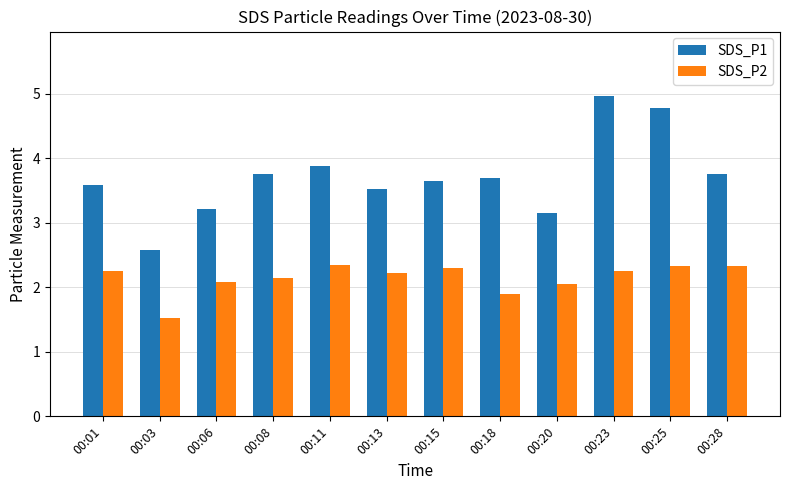

What is the average value of the SDS_P2 series?

2.1